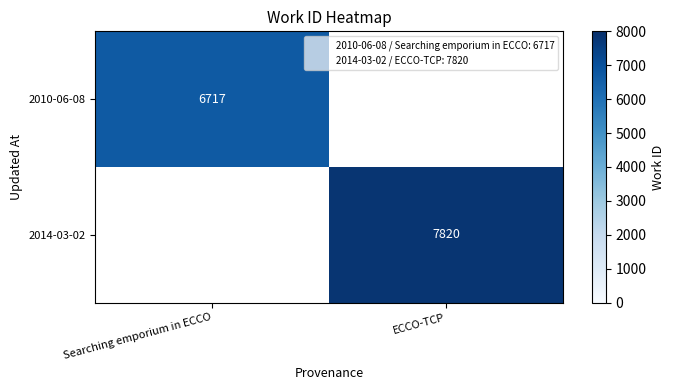

The value of 2010-06-08 at Searching emporium in ECCO is 6717. True or false?

True